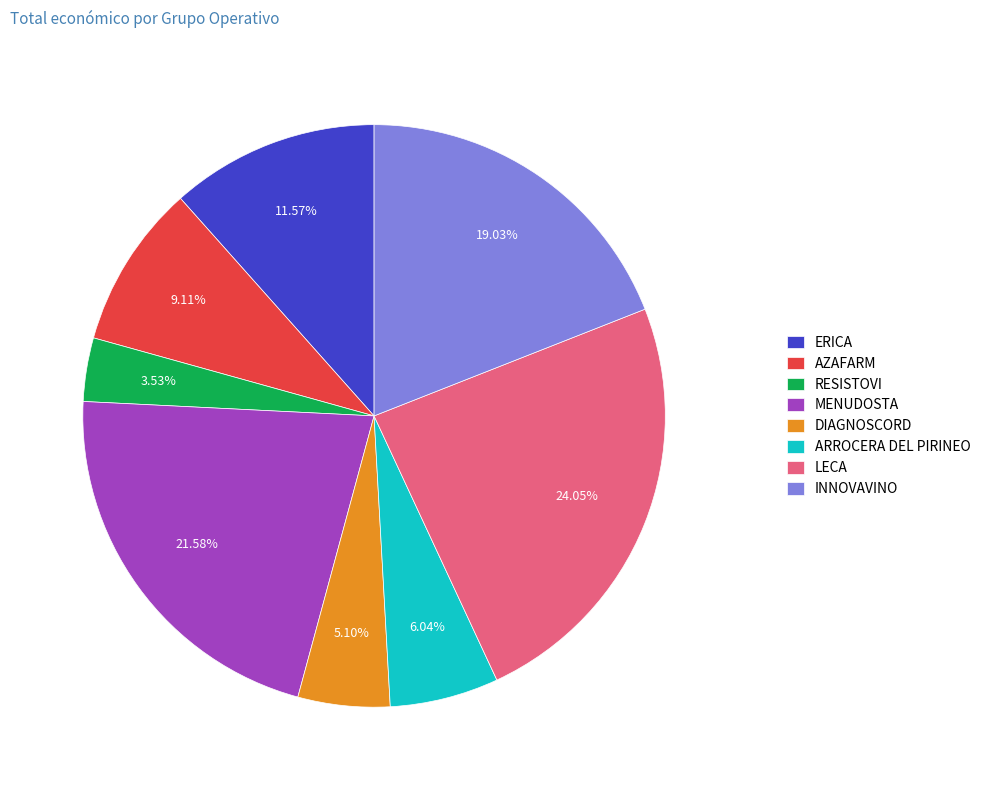

What portion of the pie excludes ARROCERA DEL PIRINEO?

94.0%